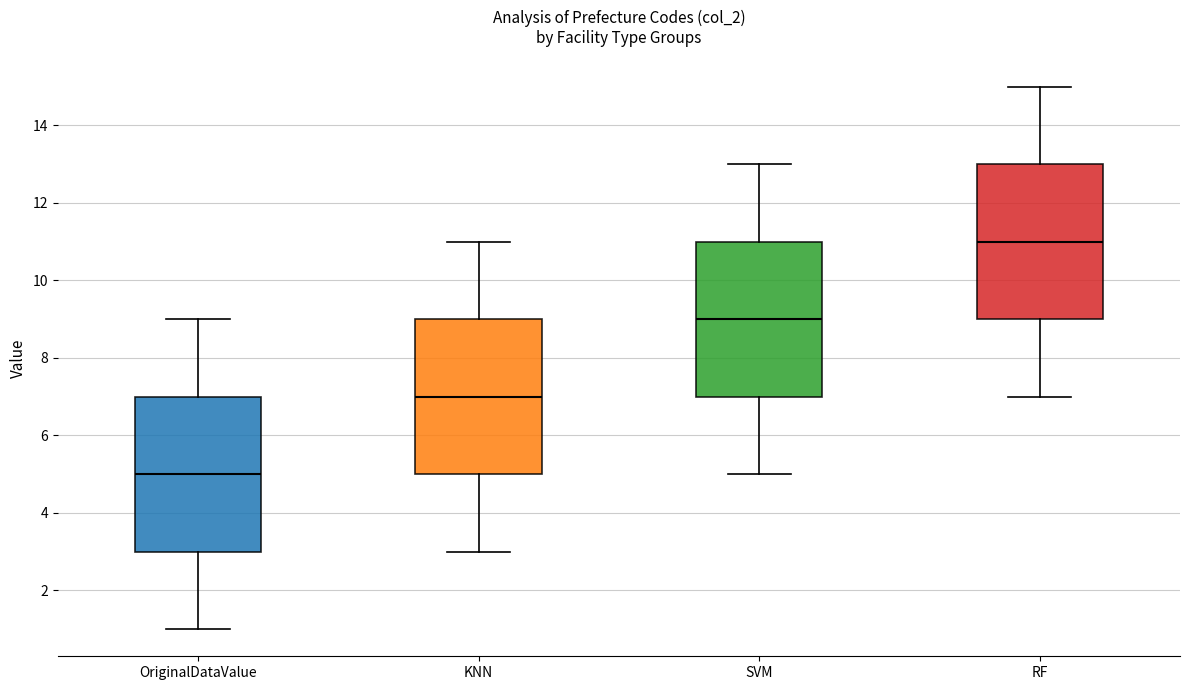

Where does the lower whisker of the box for KNN end on the y-axis? The values are not printed on the chart, so give them approximately, as read against the axis.

3